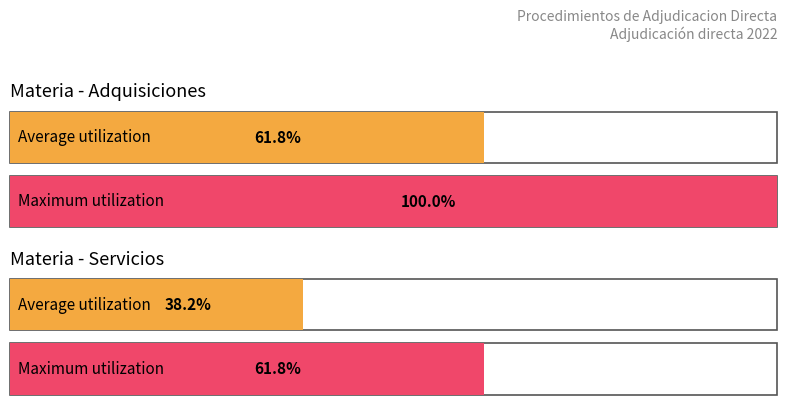

List the series in order of their peak value, highest first.

Adquisiciones, Servicios